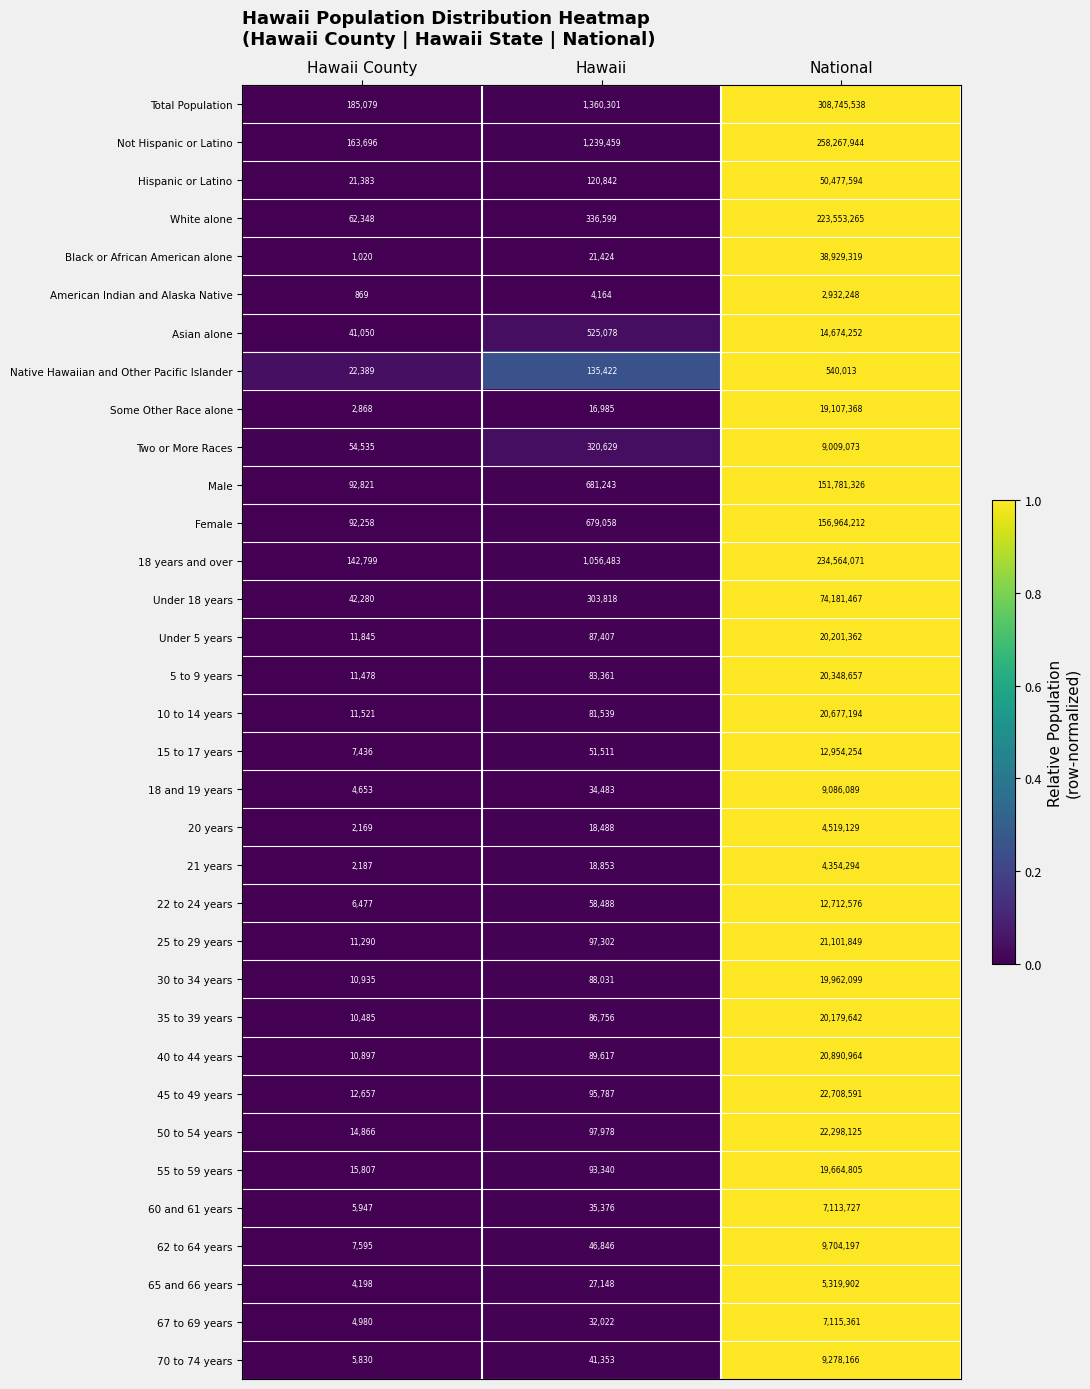

What is the minimum value for 45 to 49 years?

12657